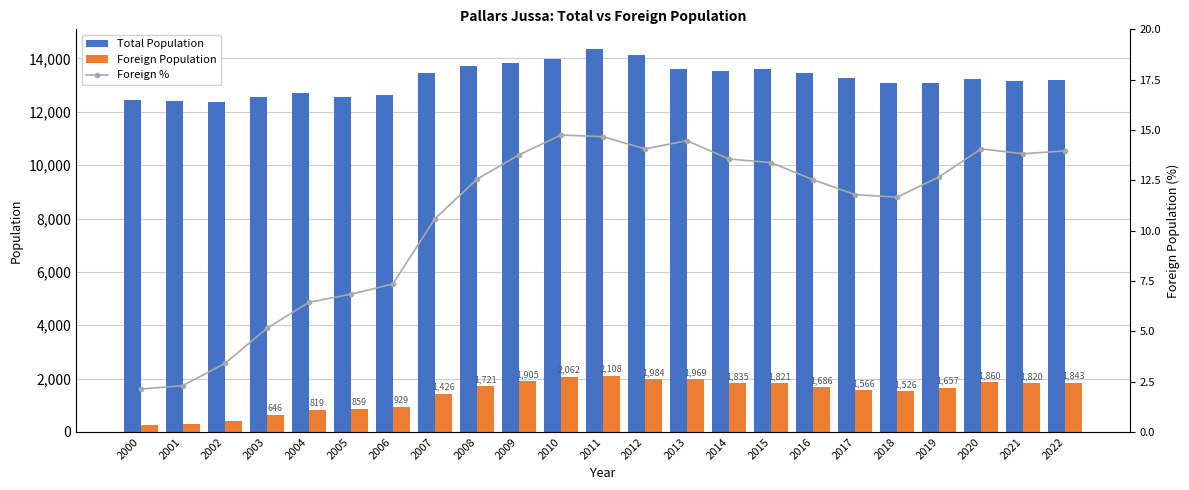

What are all the series names shown in the legend?

Total Population, Foreign Population, Foreign %